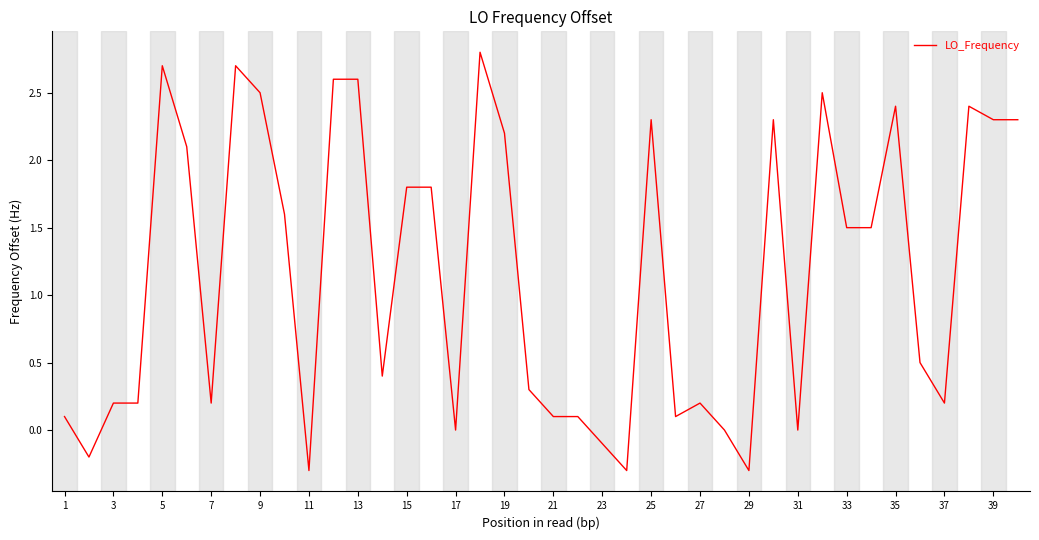

What is the smallest value displayed?

-0.3